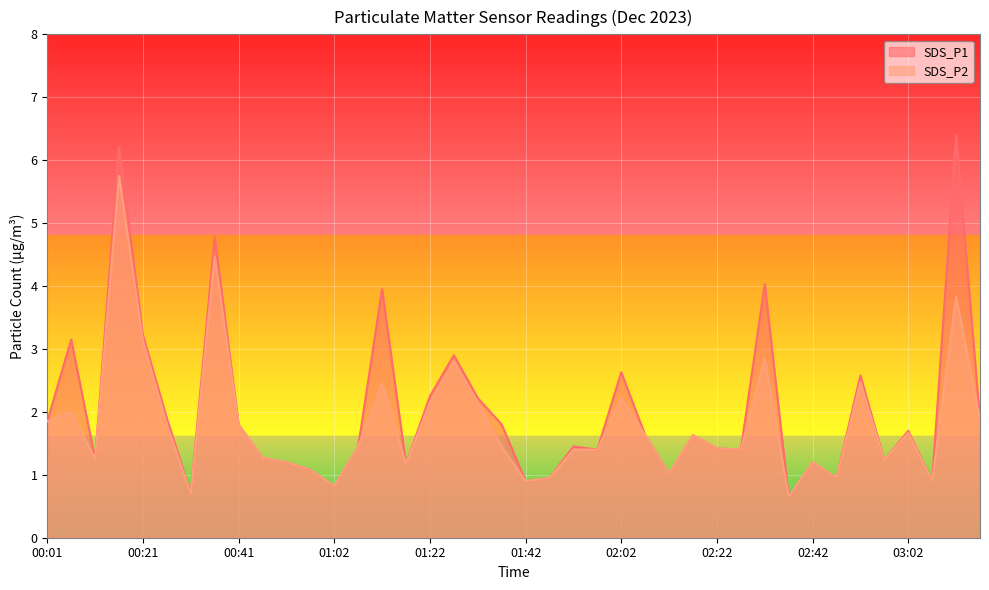

At which category is the sum across all series the highest?

00:16